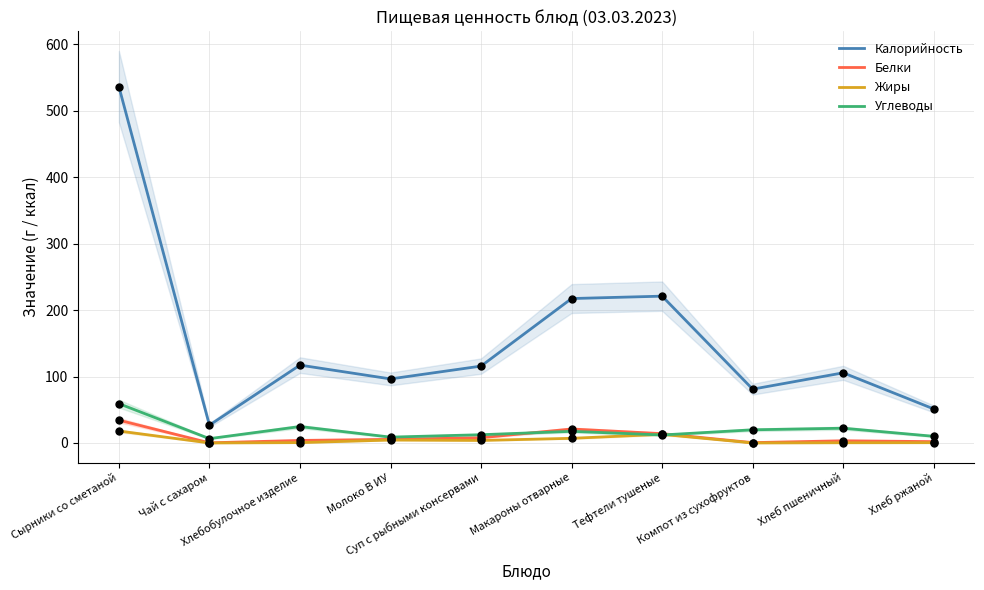

Which series reaches the maximum Y coordinate?

Калорийность